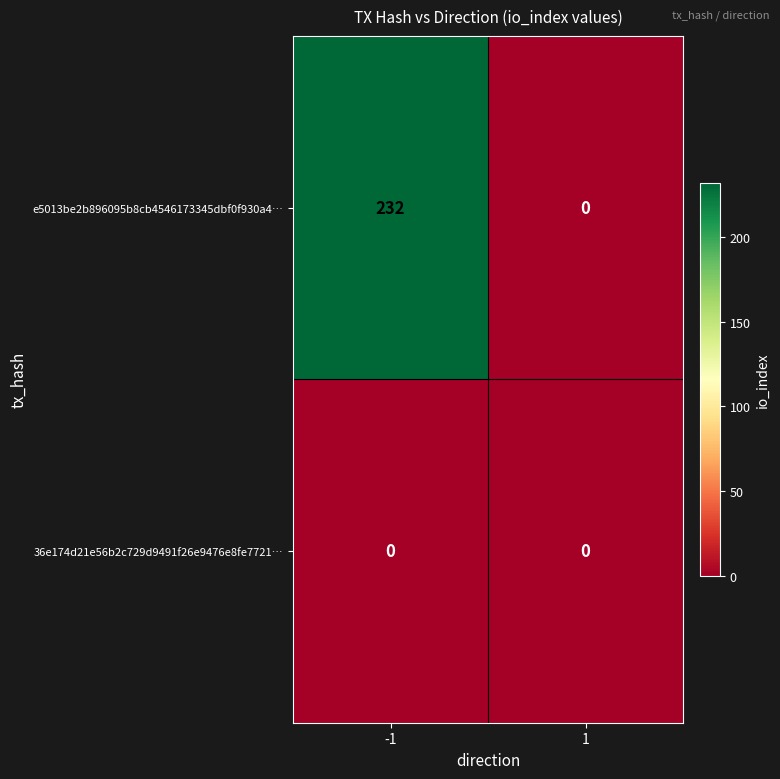

Which series has the largest total across all categories?

e5013be2b896095b8cb4546173345dbf0f930a4…